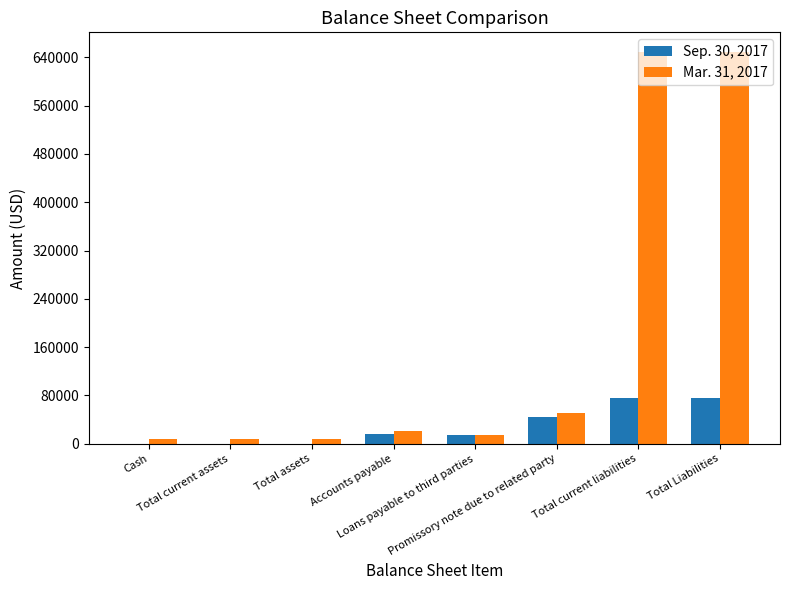

Count the number of categories in the chart.

8